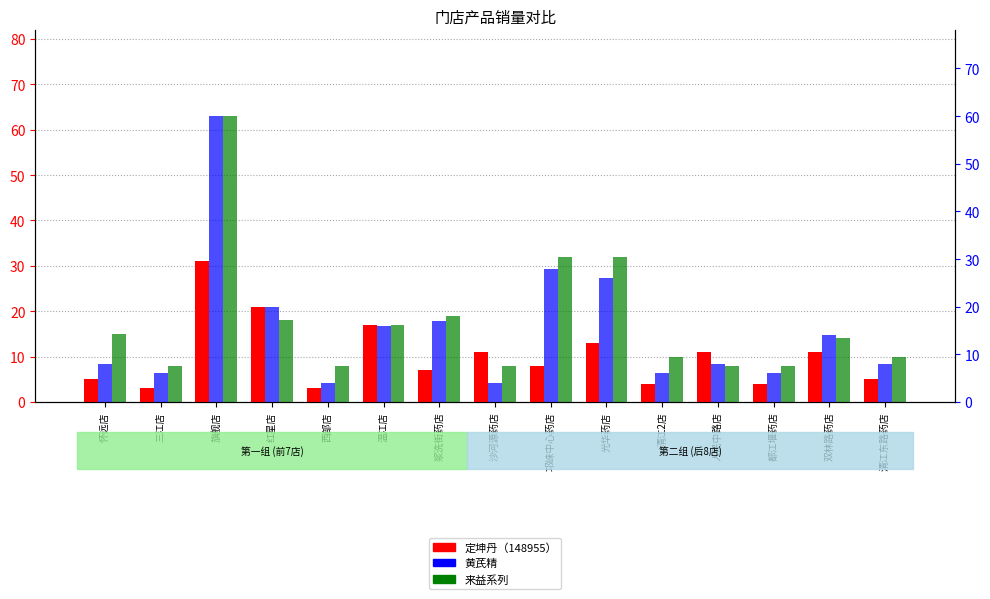

Read the 定坤丹（148955） value at 沙河源药店, to the nearest 10.

10